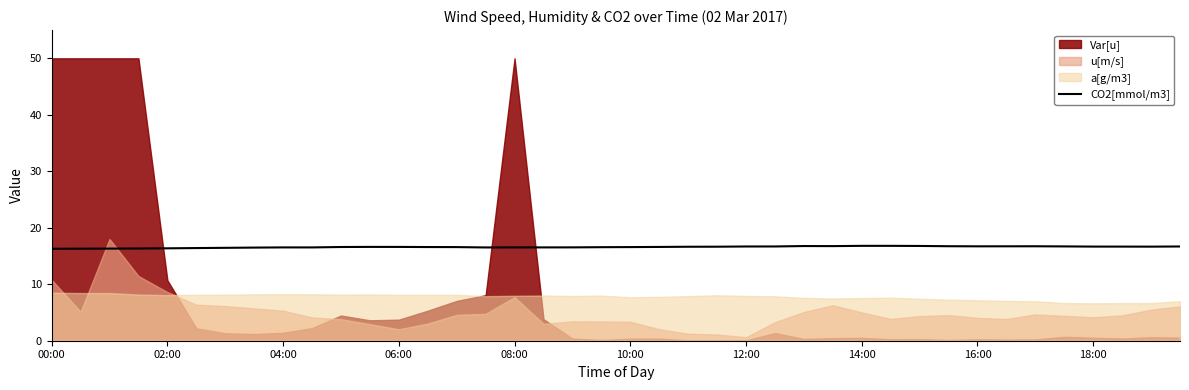

At which label is the value closest to 16?

00:00